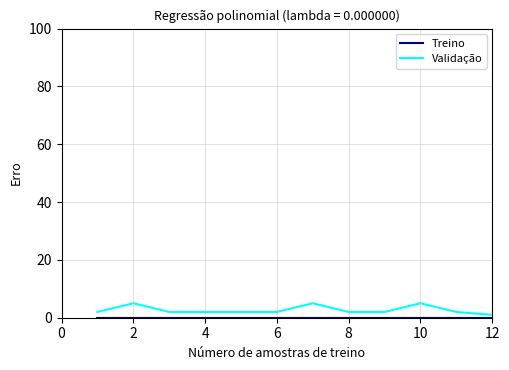

At how many categories does at least one series exceed 3?

3